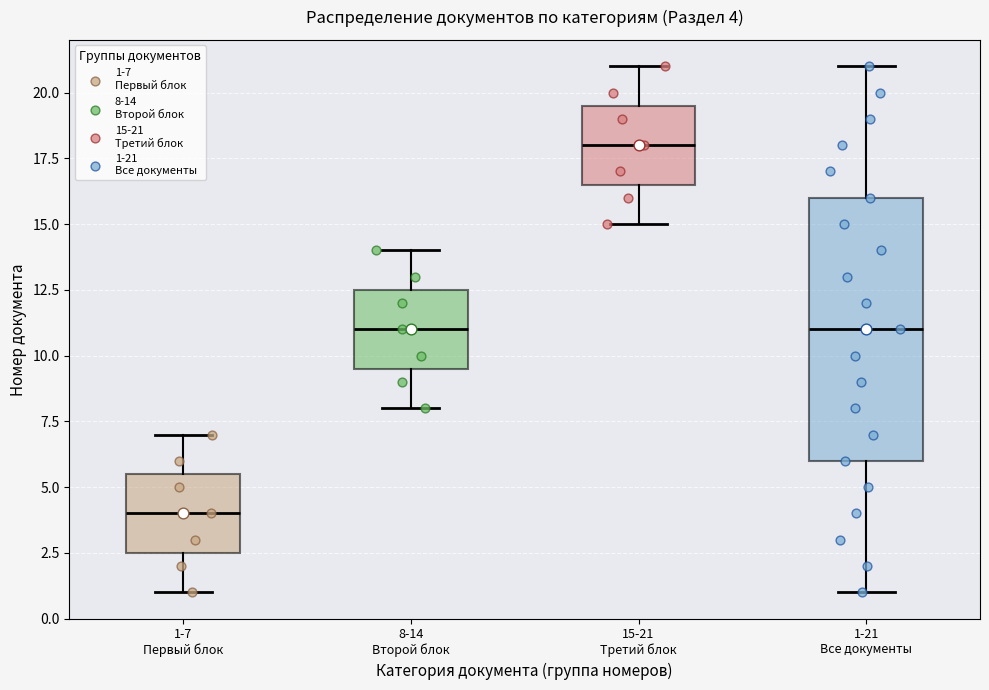

Which box is the tallest, from its lower edge to its upper edge?

1-21 Все документы